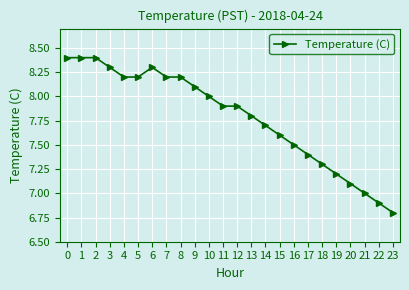

The chart shows a value of 8.2 at 4. True or false?

True